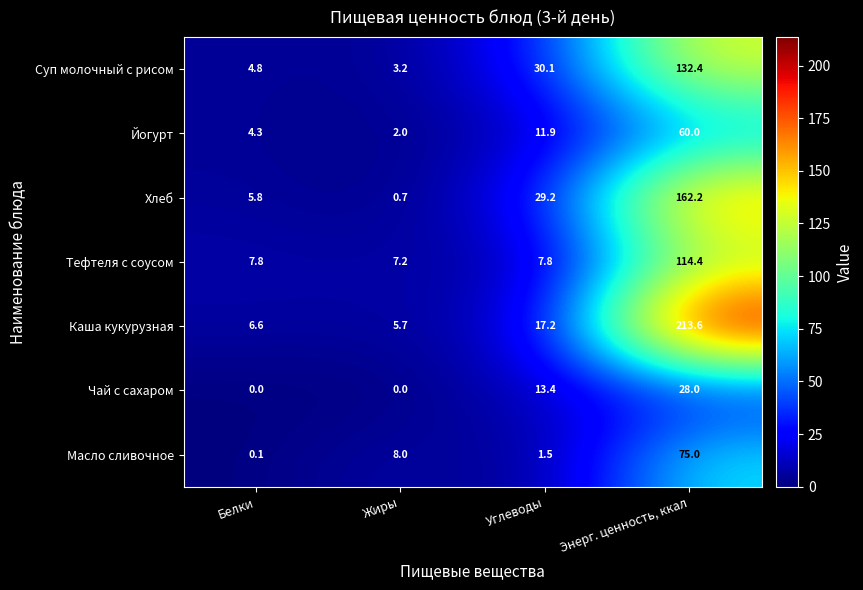

Where is Хлеб nearest to the value 81?

Углеводы